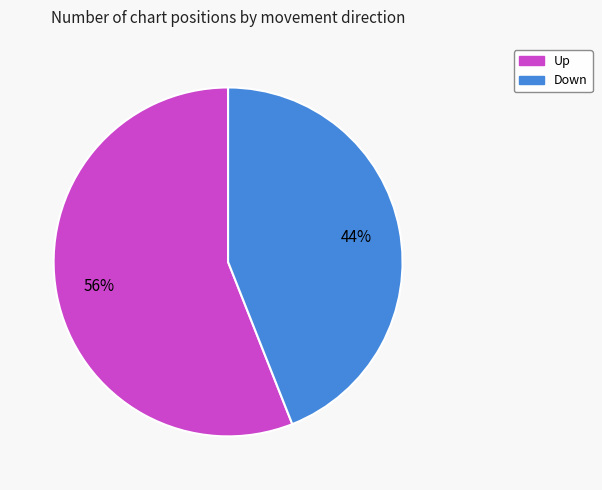

Which category has the smallest portion of the pie?

Down